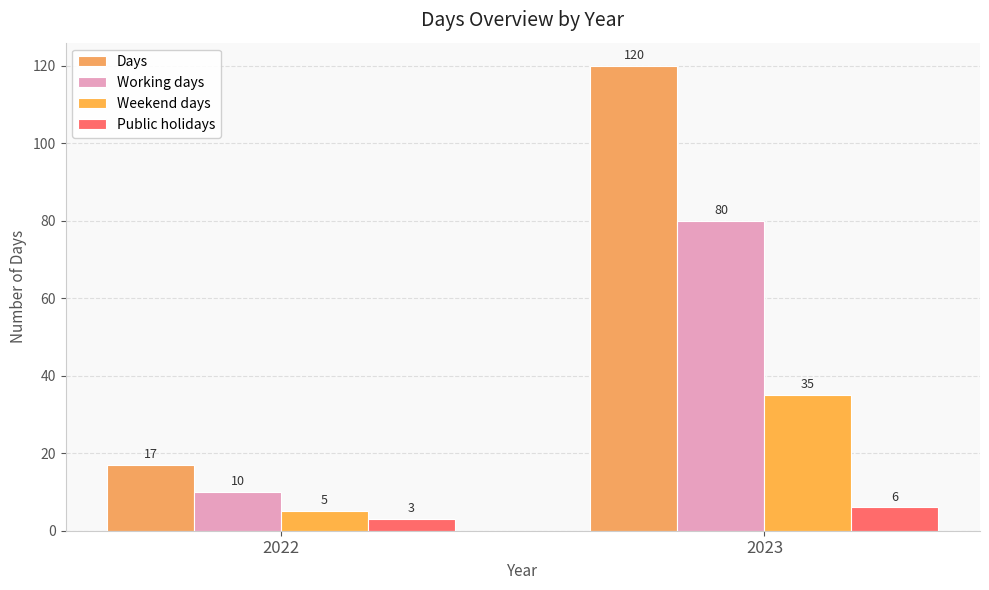

Is the value of Weekend days at 2022 greater than the value of Days at 2022?

No